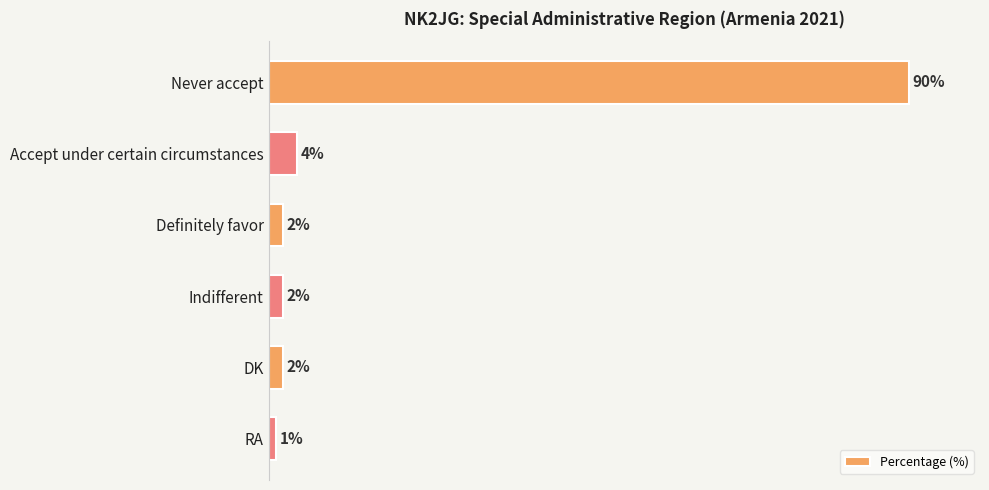

What is the label of the 5th bar from the bottom?

Accept under certain circumstances